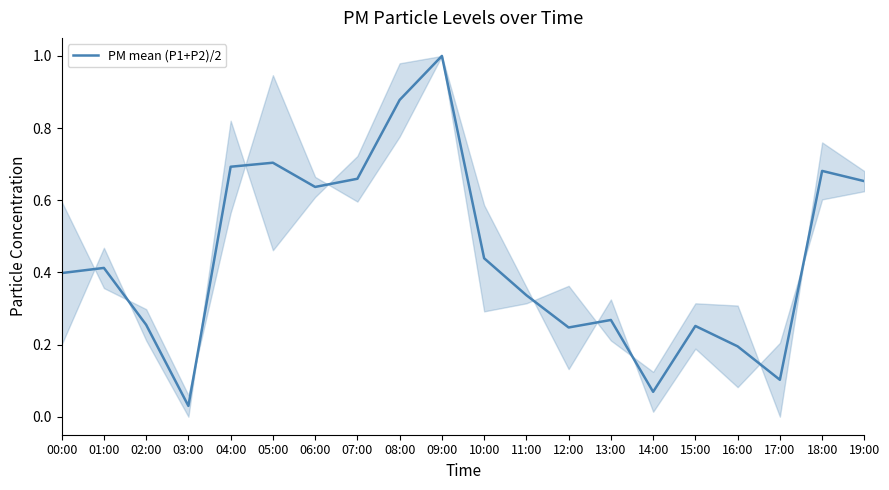

Between 03:00 and 04:00, which is larger?

04:00